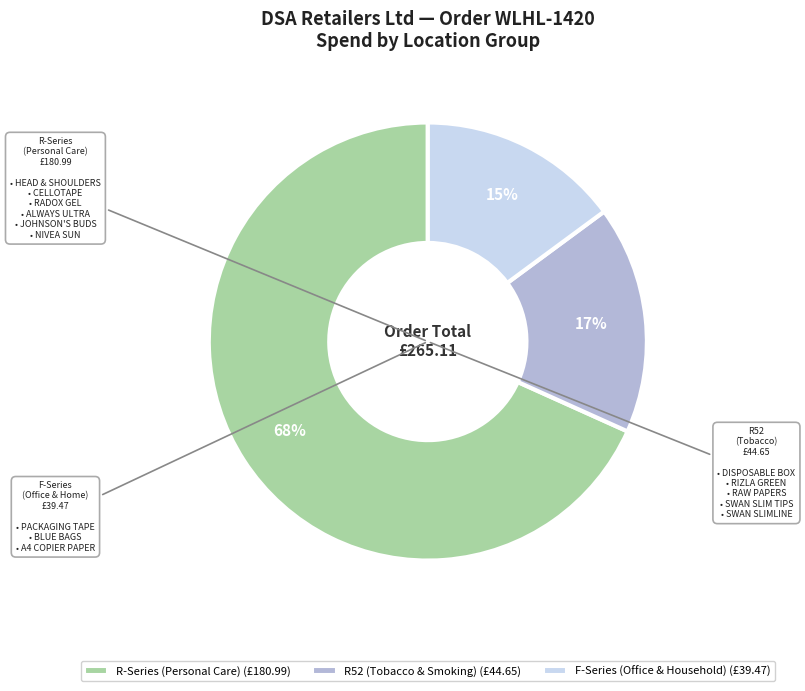

To the nearest percent, what is the difference between the largest and smallest slice percentages?

53%